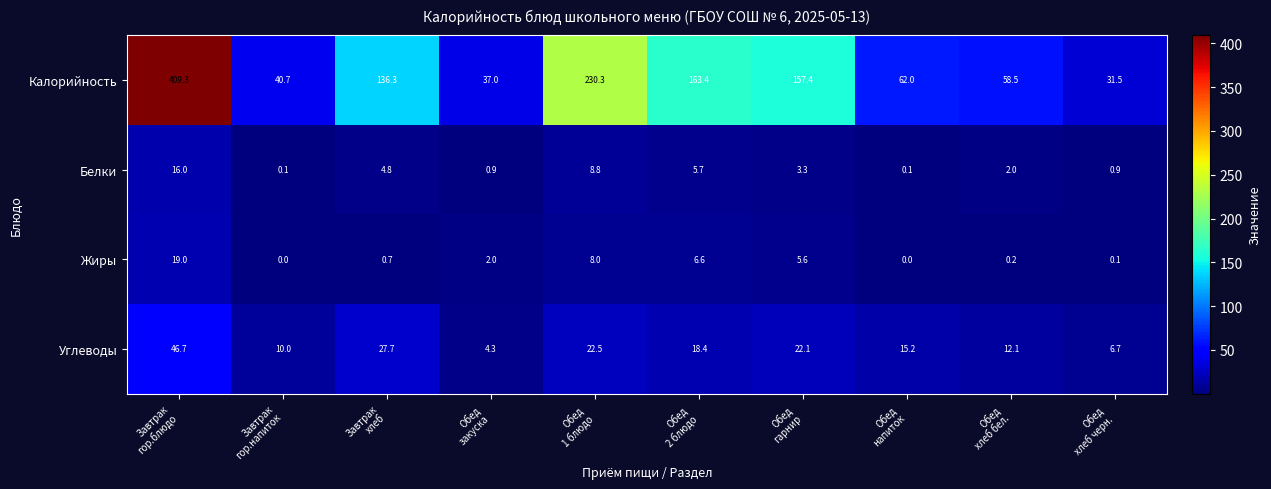

Rank the series by their maximum value, from highest to lowest.

Калорийность, Углеводы, Жиры, Белки